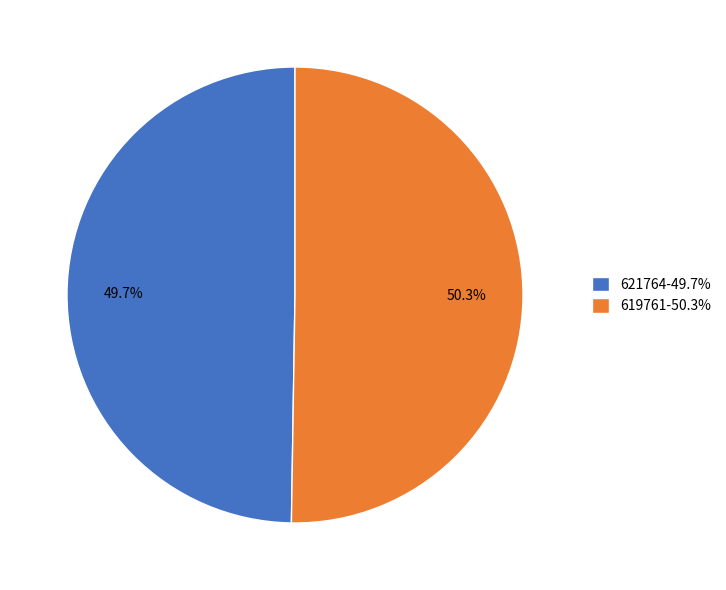

Approximately how many times larger is the value at 619761-50.3% compared to 621764-49.7%?

1.0